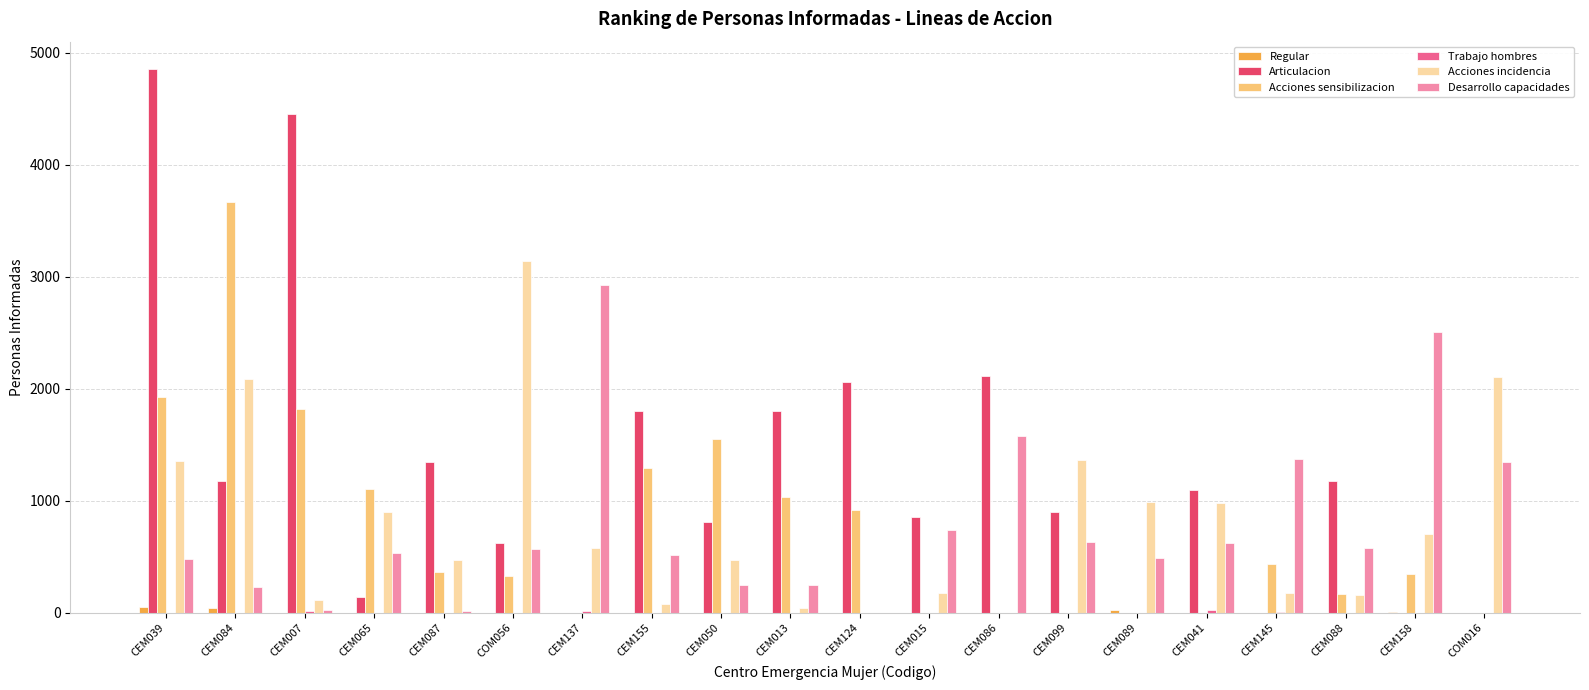

The Acciones incidencia series shows 963 at CEM124. True or false?

False